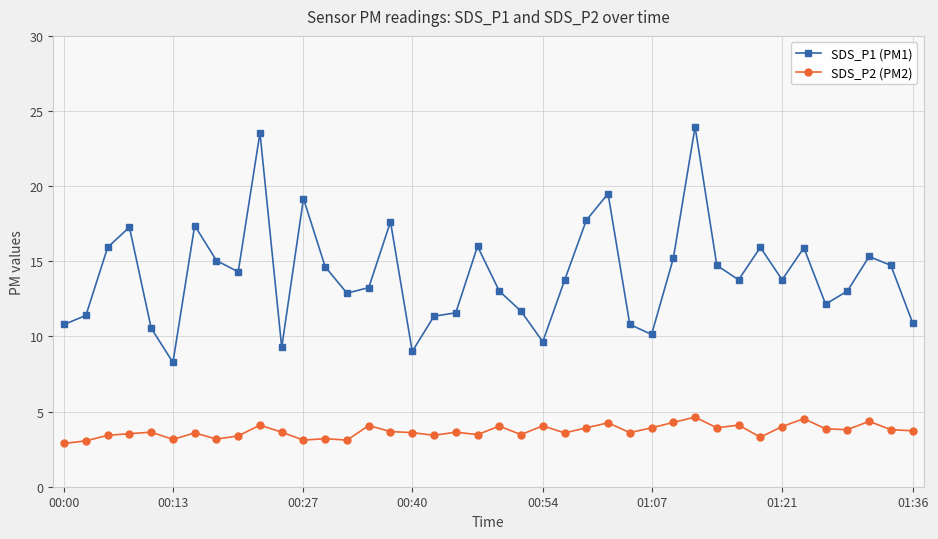

Which series has the largest total across all categories?

SDS_P1 (PM1)